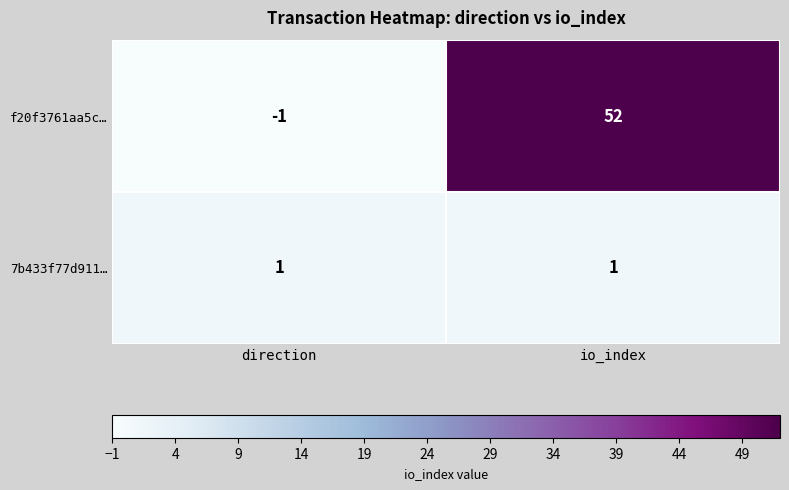

List the series in order of their peak value, lowest first.

7b433f77d911…, f20f3761aa5c…